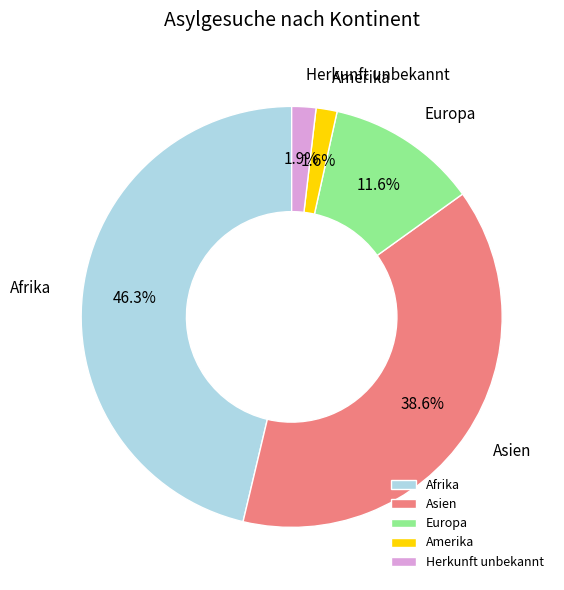

Which category has the biggest portion of the pie?

Afrika